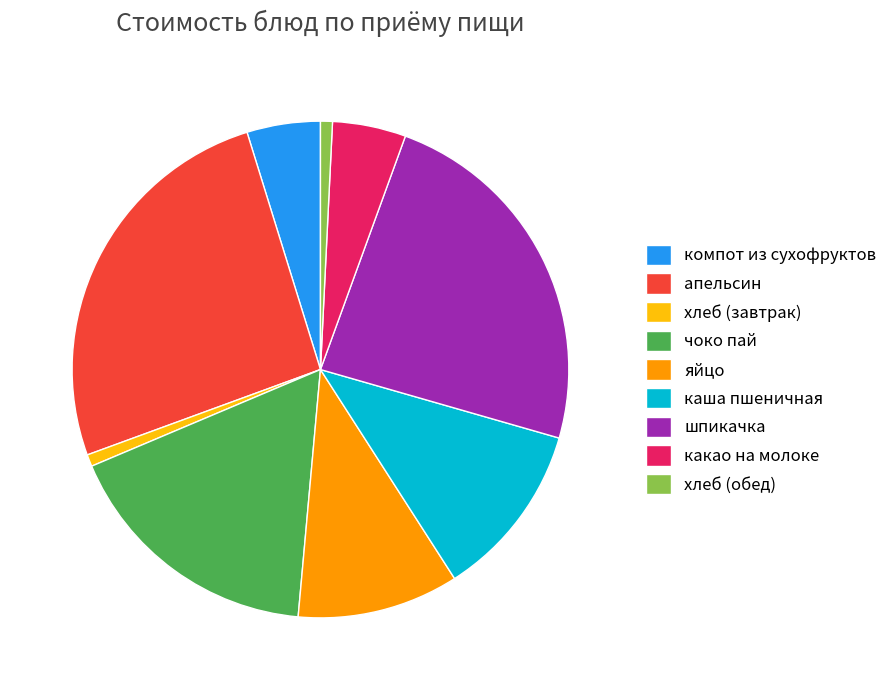

Is the sum of хлеб (завтрак) and компот из сухофруктов greater than half?

No